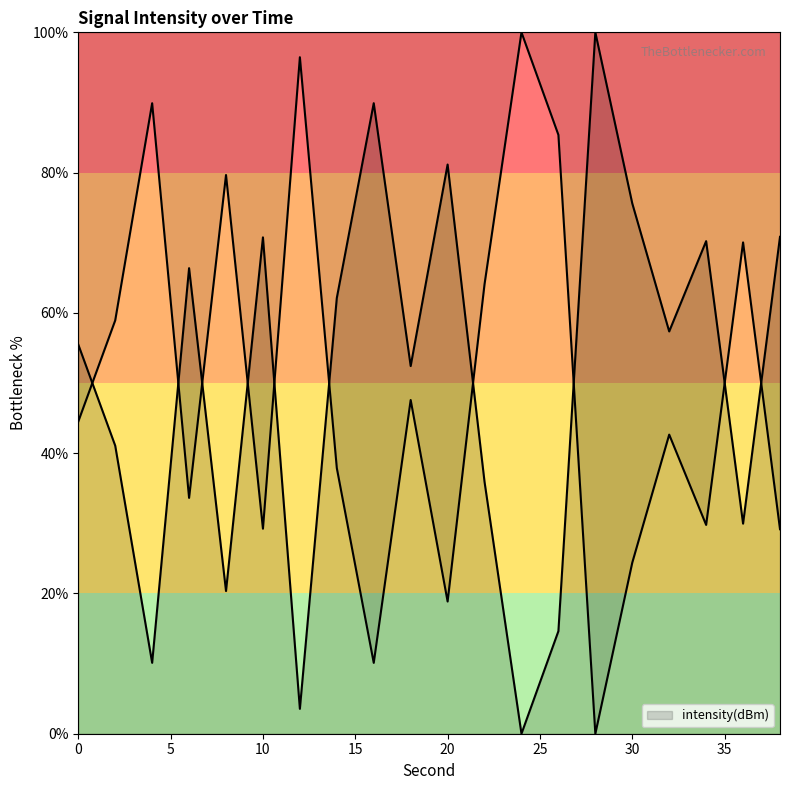

True or false: the data shows 85.4 at 26.

True